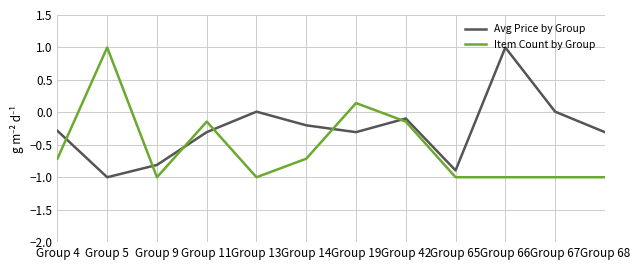

Rank the series at Group 67 from lowest to highest value.

Item Count by Group, Avg Price by Group